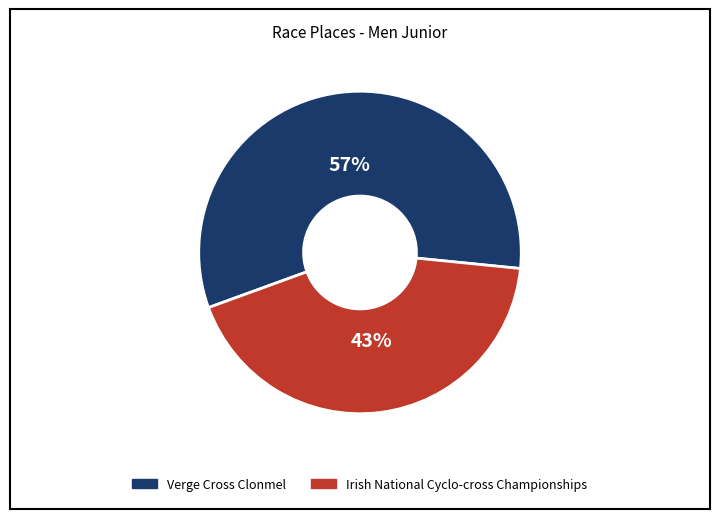

Rank the categories by value from lowest to highest.

Irish National Cyclo-cross Championships, Verge Cross Clonmel